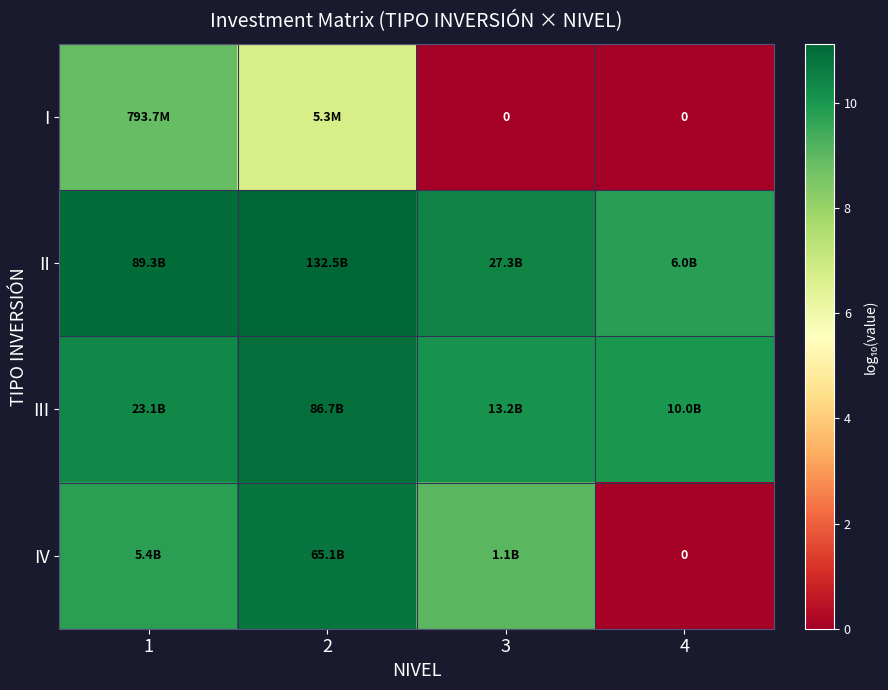

Is it true that II equals 11.0 at 1?

True